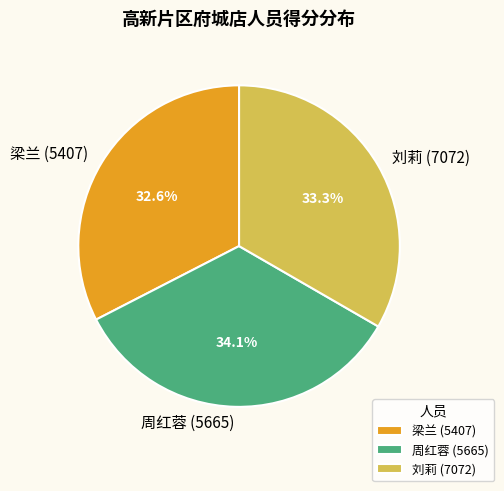

True or false: 梁兰 (5407) accounts for 33% of the total.

True